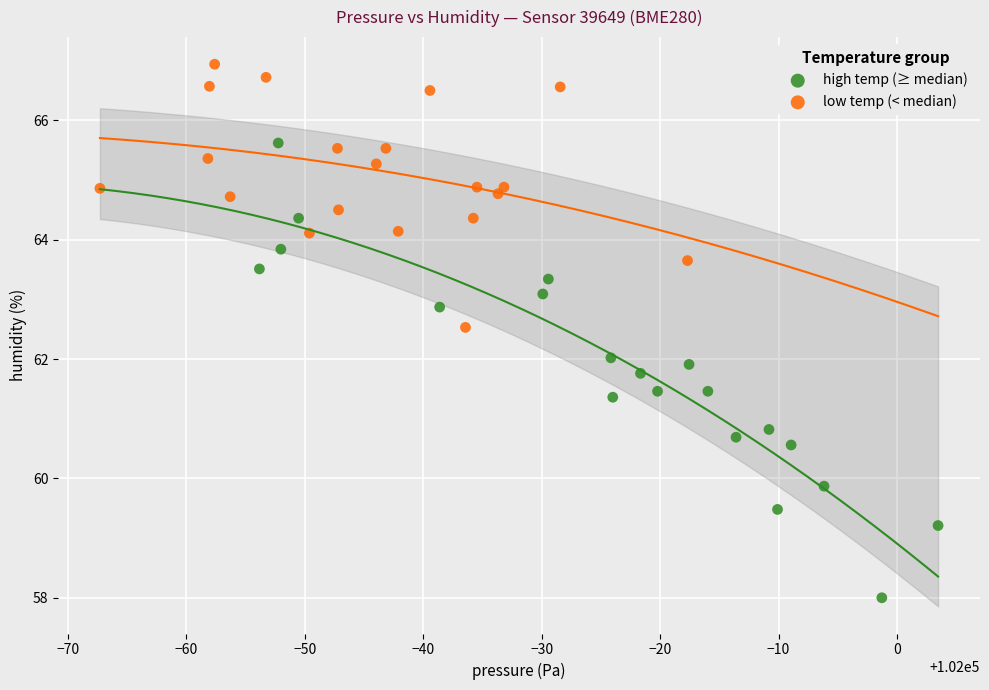

Which series reaches the minimum Y coordinate?

high temp (≥ median)